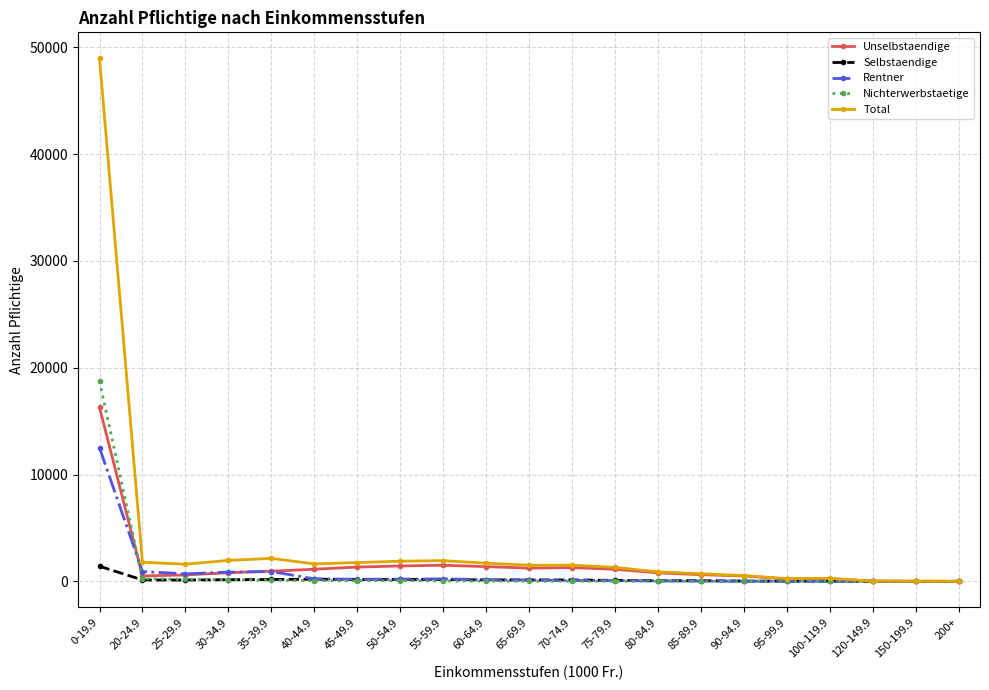

Which series changed the most between 0-19.9 and 120-149.9?

Total